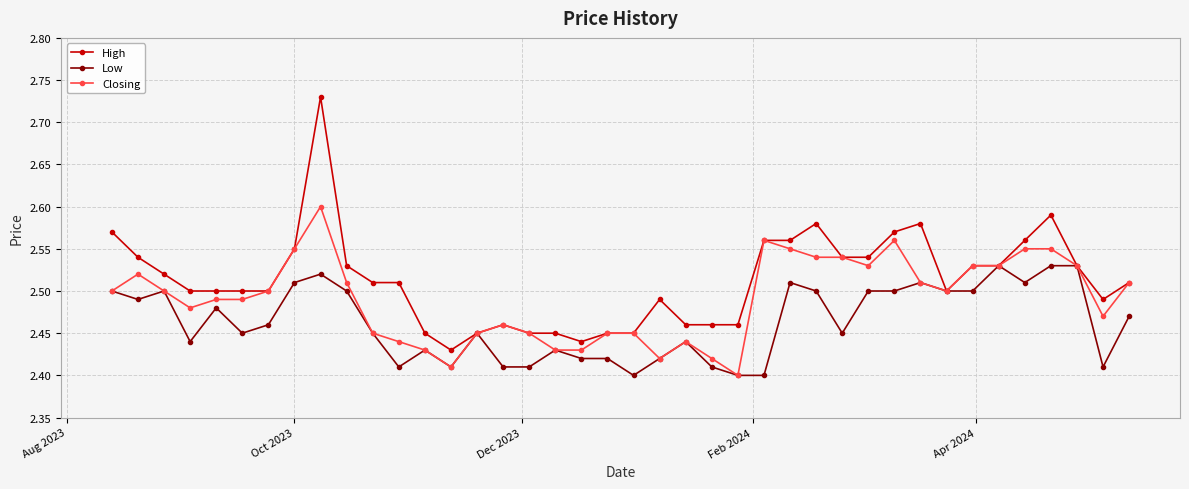

Rank the series by their average value, from lowest to highest.

Low, Closing, High